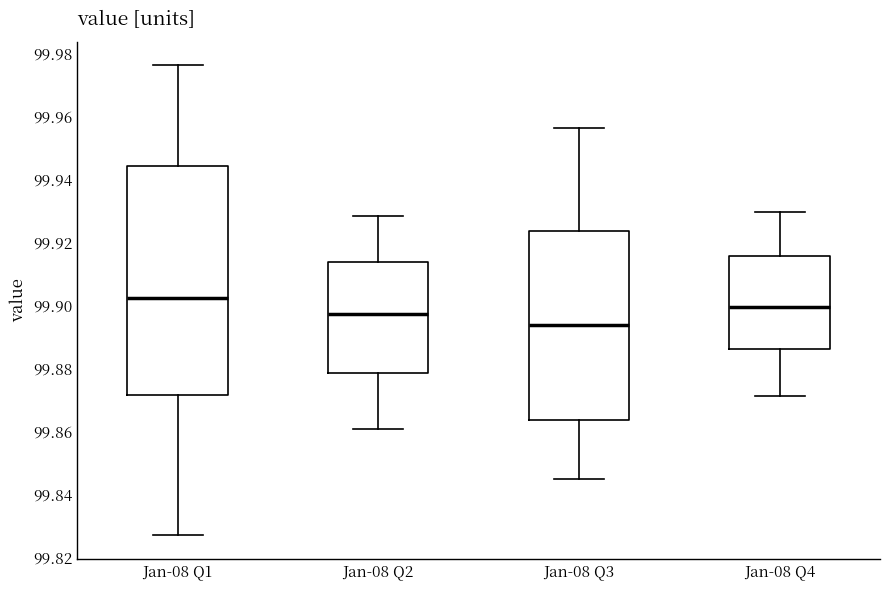

Reading left to right, read every box against the y-axis: the position of its median line, the range the box covers, and the ends of its whiskers. The values are not printed on the chart, so give them approximately, as read against the axis.

Jan-08 Q1: median 99.902, box 99.872 to 99.944, whiskers 99.828 to 99.976
Jan-08 Q2: median 99.898, box 99.878 to 99.914, whiskers 99.860 to 99.928
Jan-08 Q3: median 99.894, box 99.864 to 99.924, whiskers 99.844 to 99.956
Jan-08 Q4: median 99.900, box 99.886 to 99.916, whiskers 99.872 to 99.930